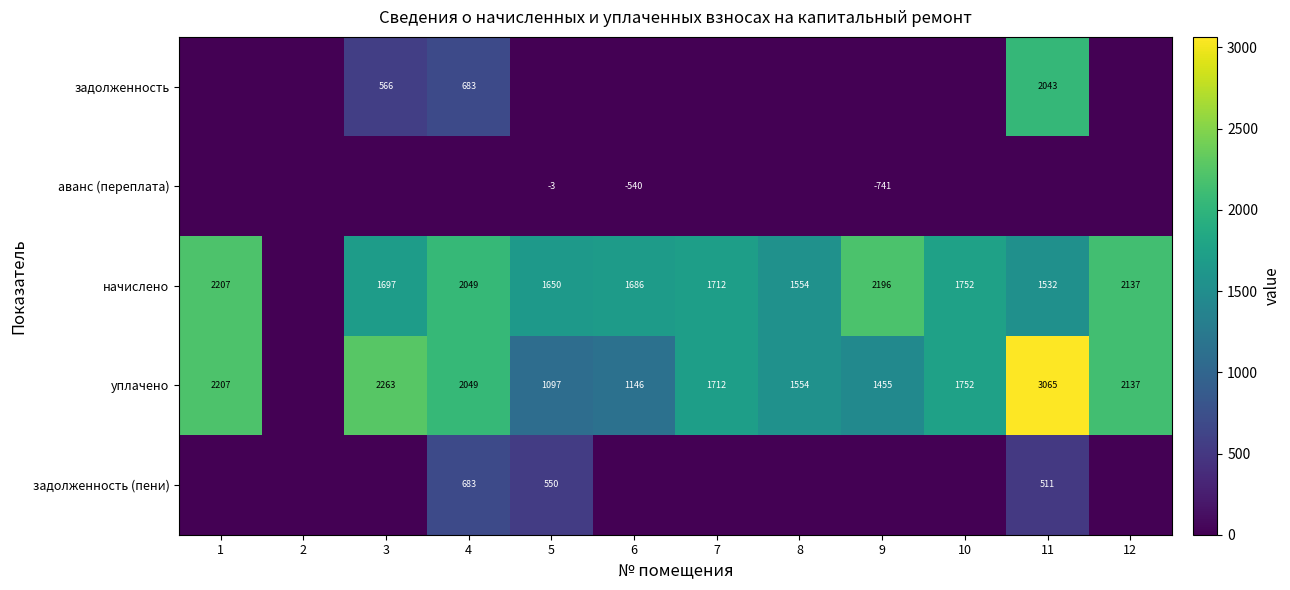

At how many categories does at least one series exceed 810?

11